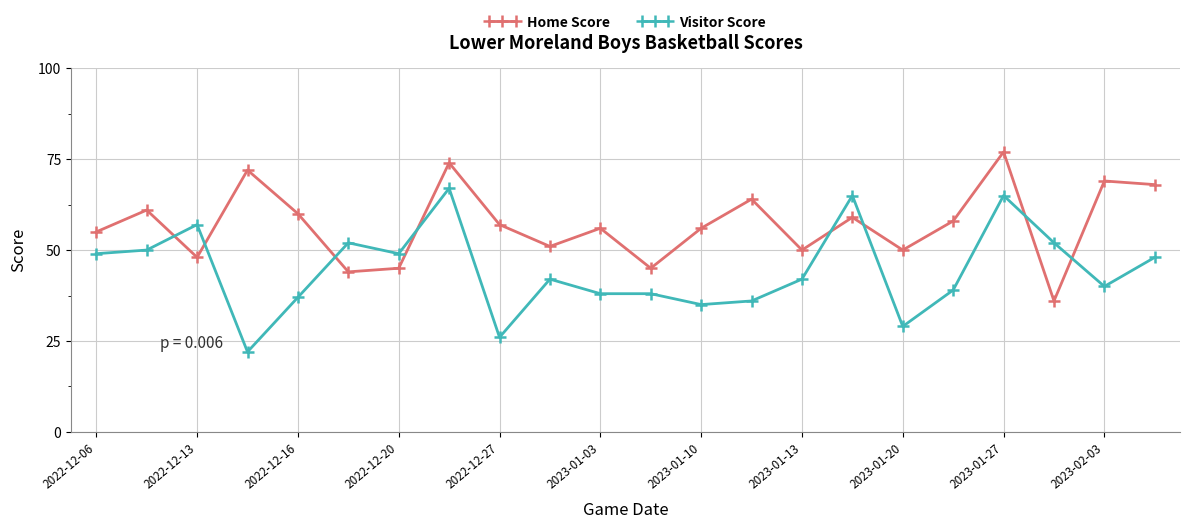

Which series has the widest spread of values?

Visitor Score